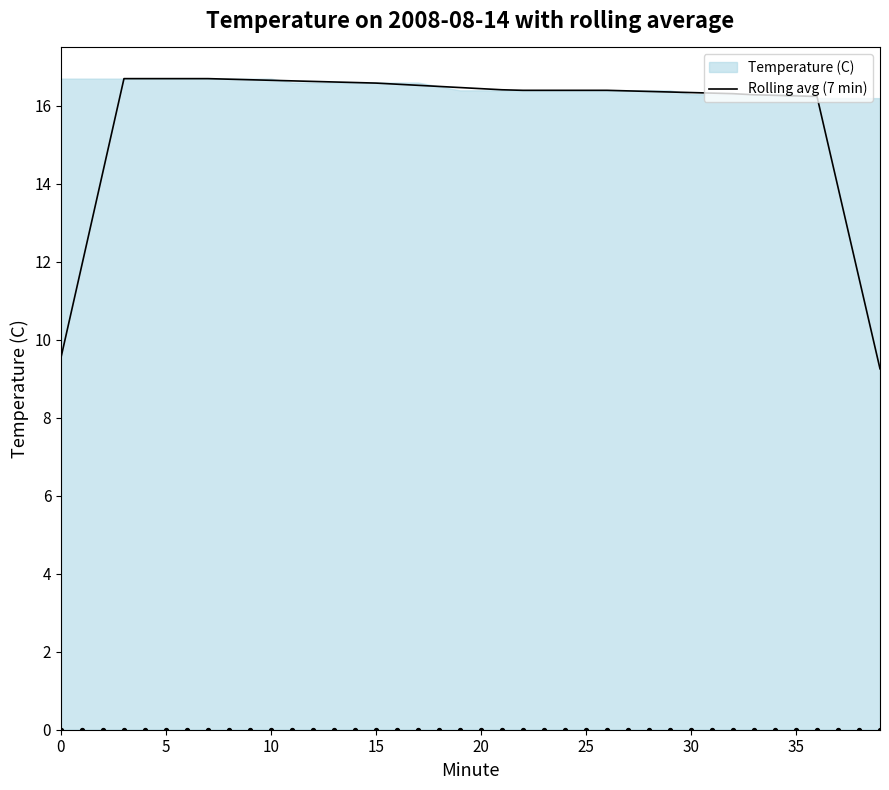

Between 20 and 33, which is larger?

20